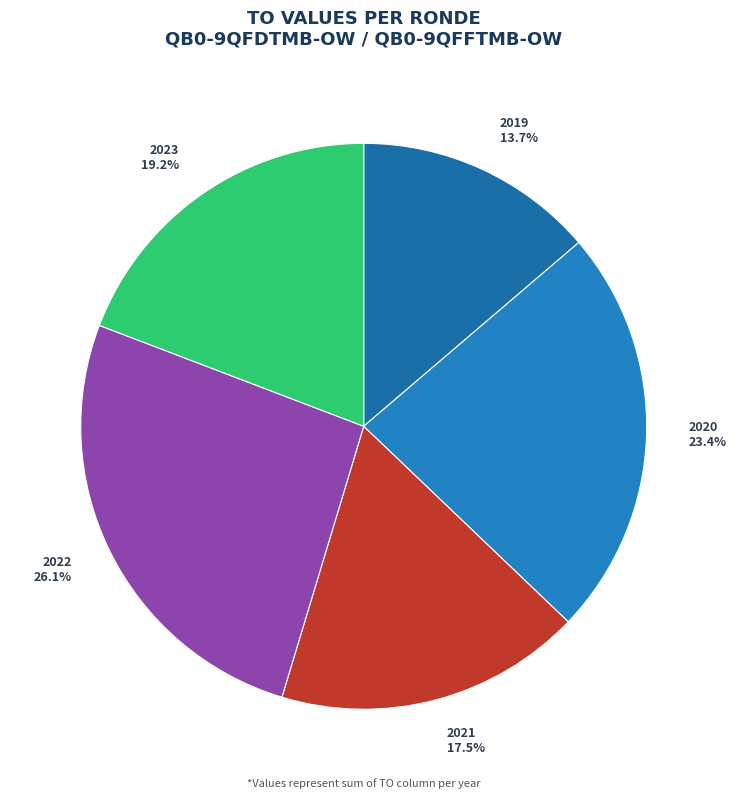

What is the ratio of the value at 2023 to the value at 2022?

0.7